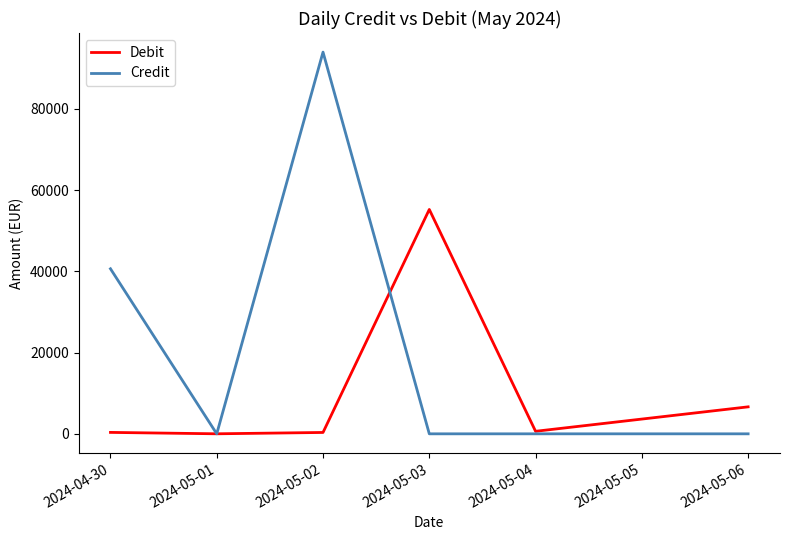

Which label corresponds to the largest value in the chart?

2024-05-02